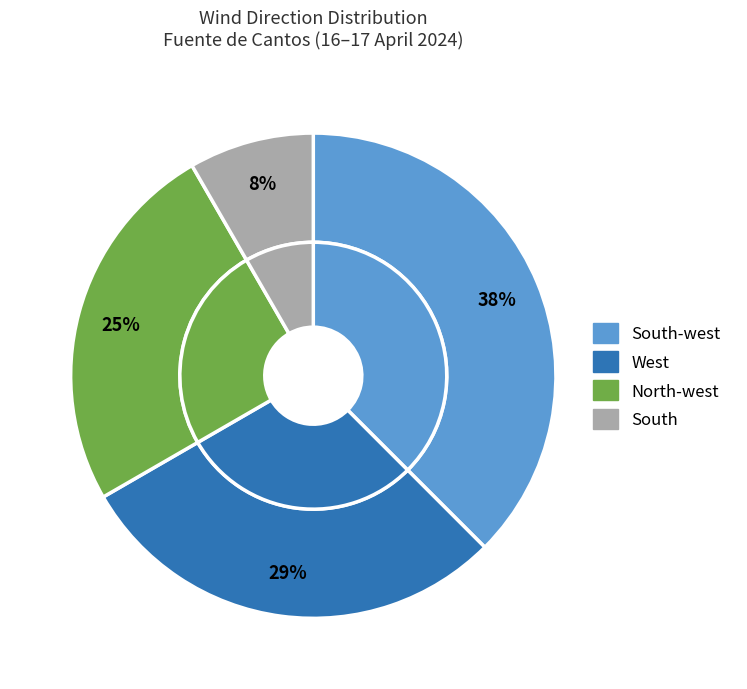

Which slice is the smallest?

South